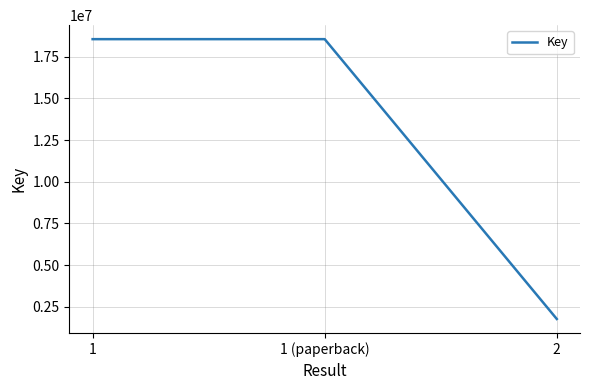

Reading left to right, what are all the values shown in this chart?

1=18559481	1 (paperback)=18559481	2=1771008